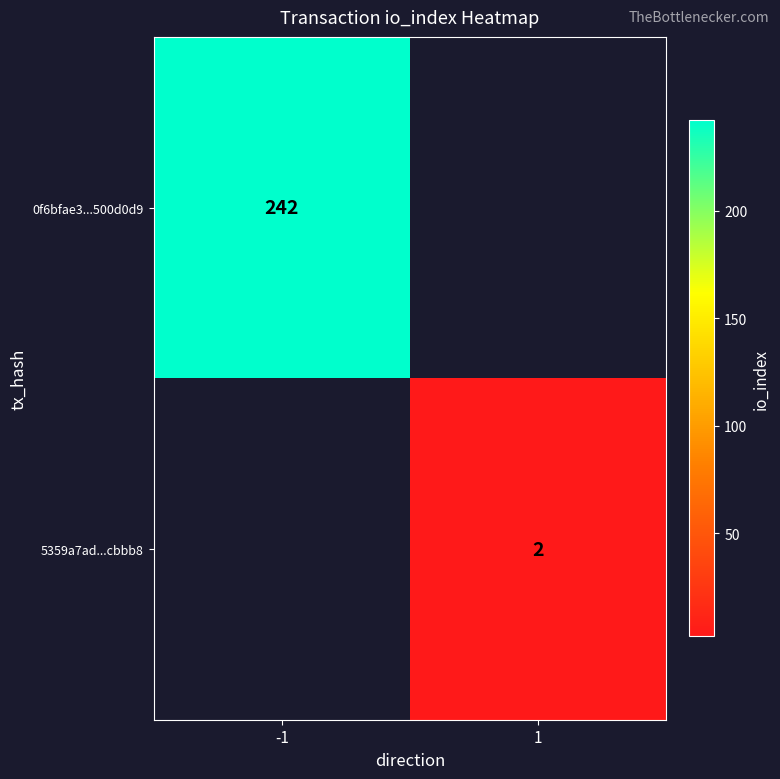

What is the maximum value shown in the chart?

242.0